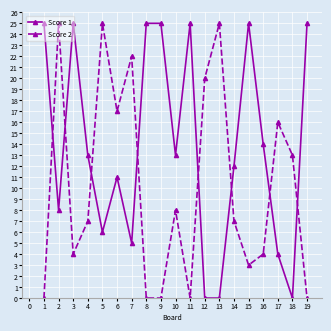

Count the number of categories in the chart.

19